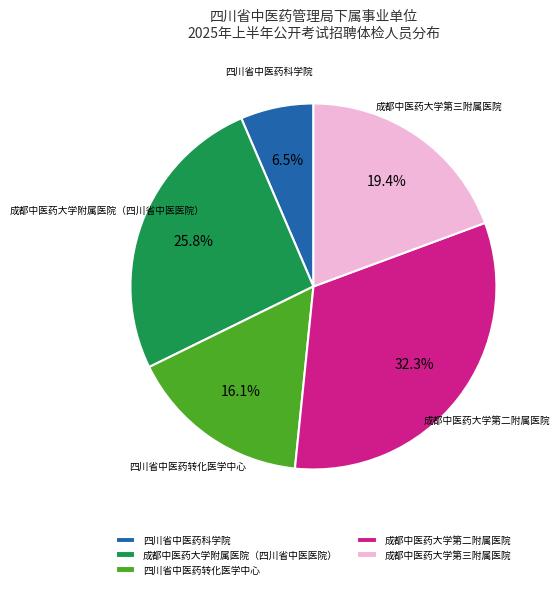

How many segments does this pie chart have?

5